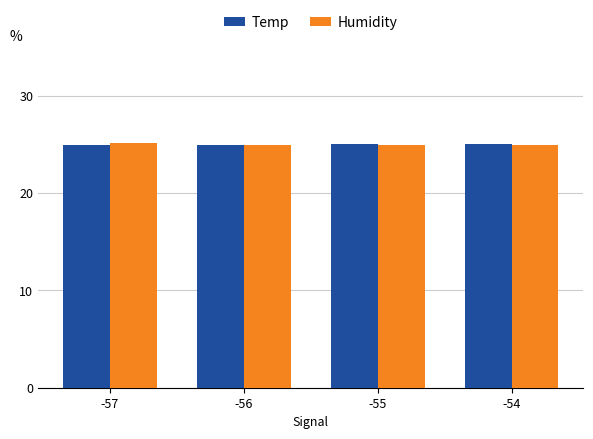

What is the sum of all Humidity values?

100.0